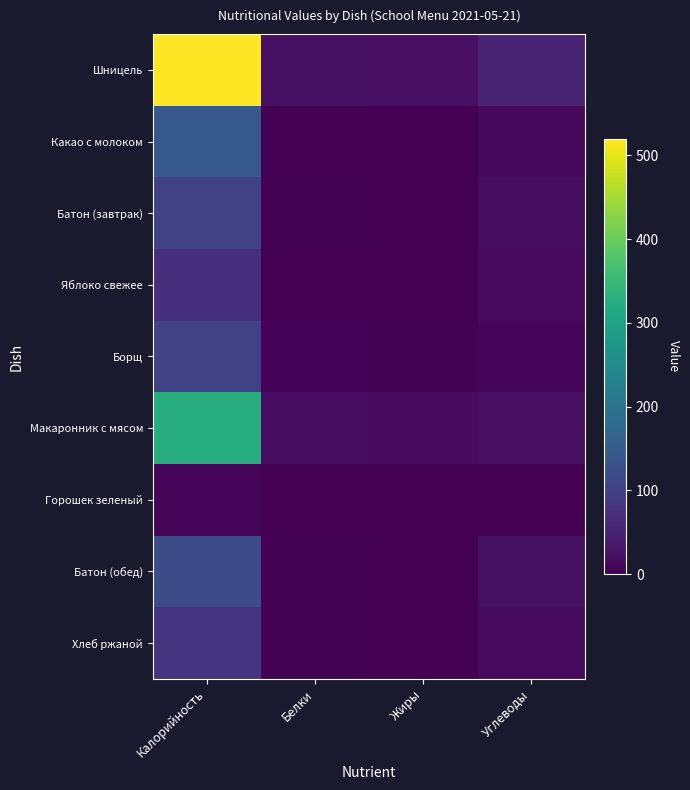

At which category does the chart reach its peak across all series?

Калорийность